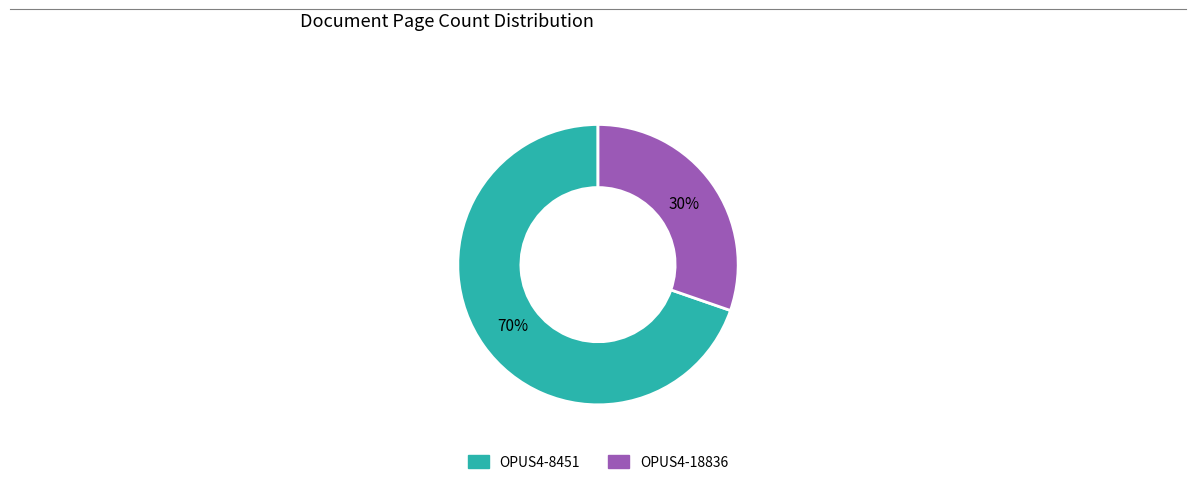

Which slice is the smallest?

OPUS4-18836